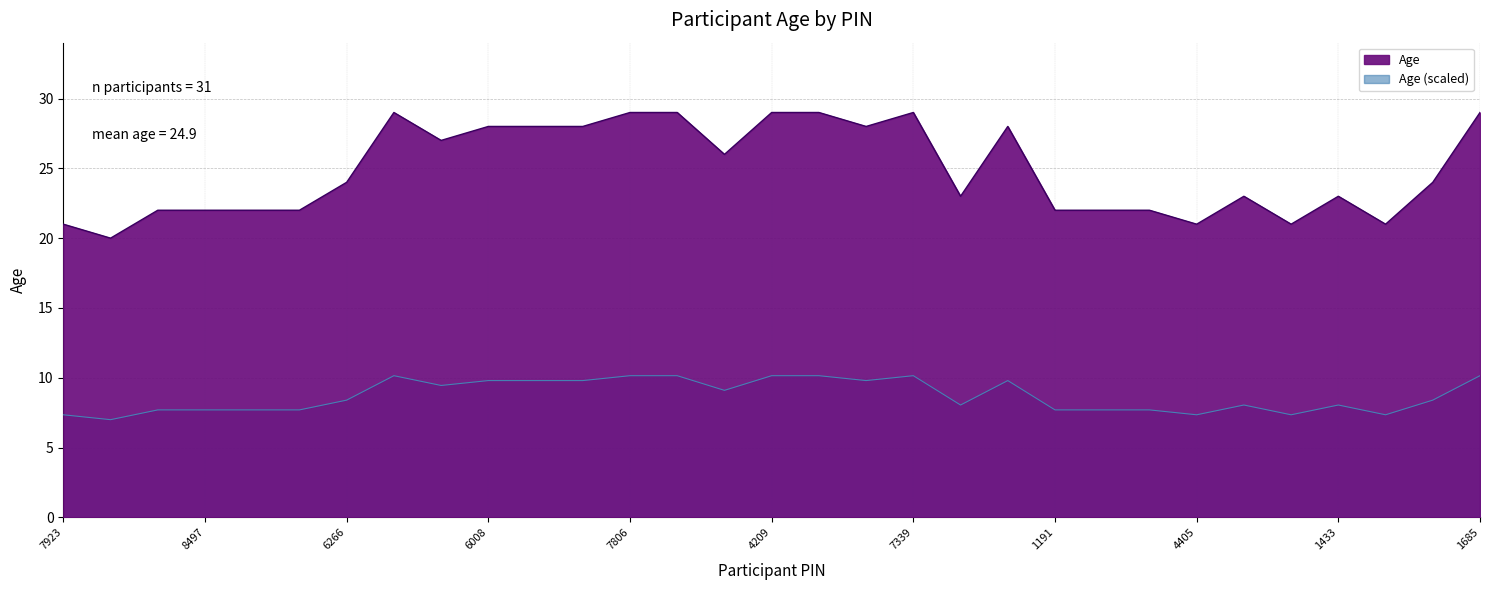

At how many categories does at least one series exceed 7?

31